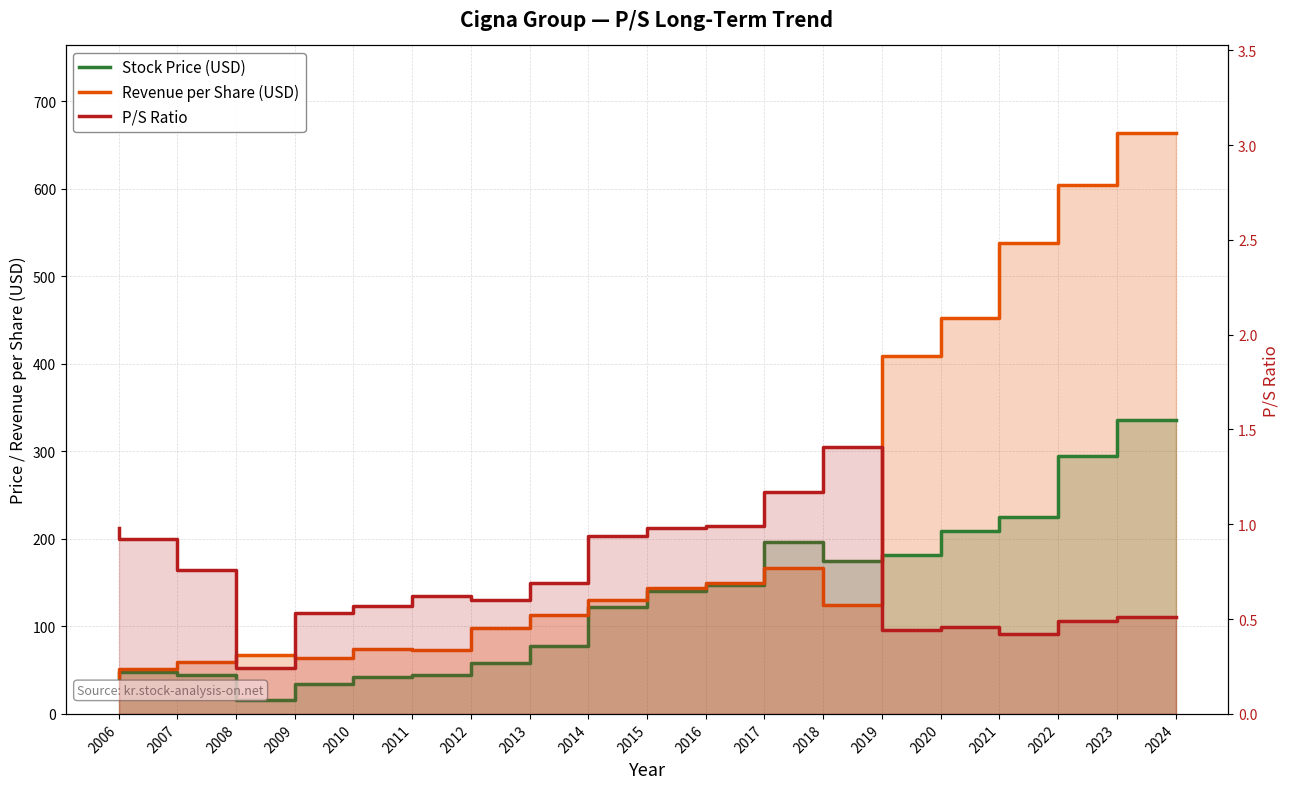

What is the approximate value of Stock Price (USD) at 2020?

181.9